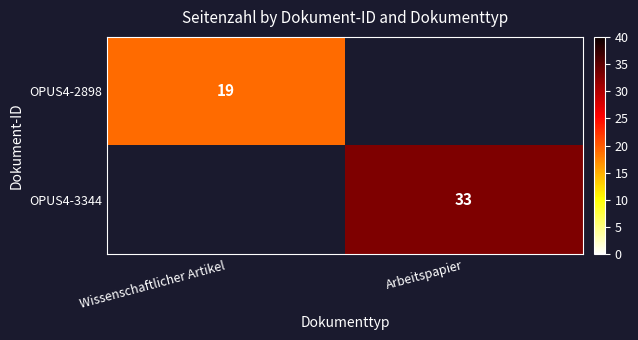

The OPUS4-2898 series shows 7 at Wissenschaftlicher Artikel. True or false?

False